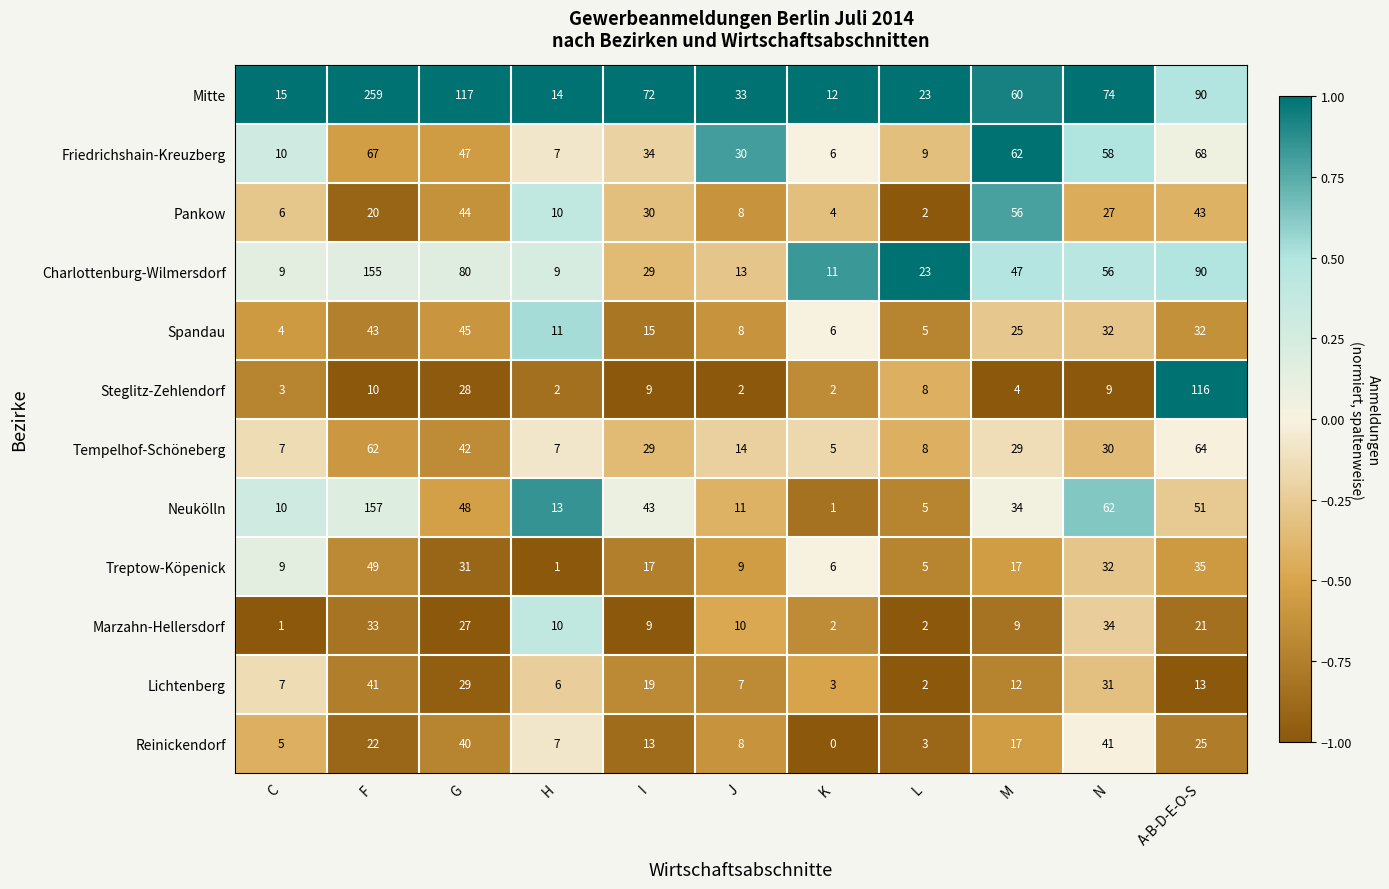

How many distinct data groups are displayed?

12